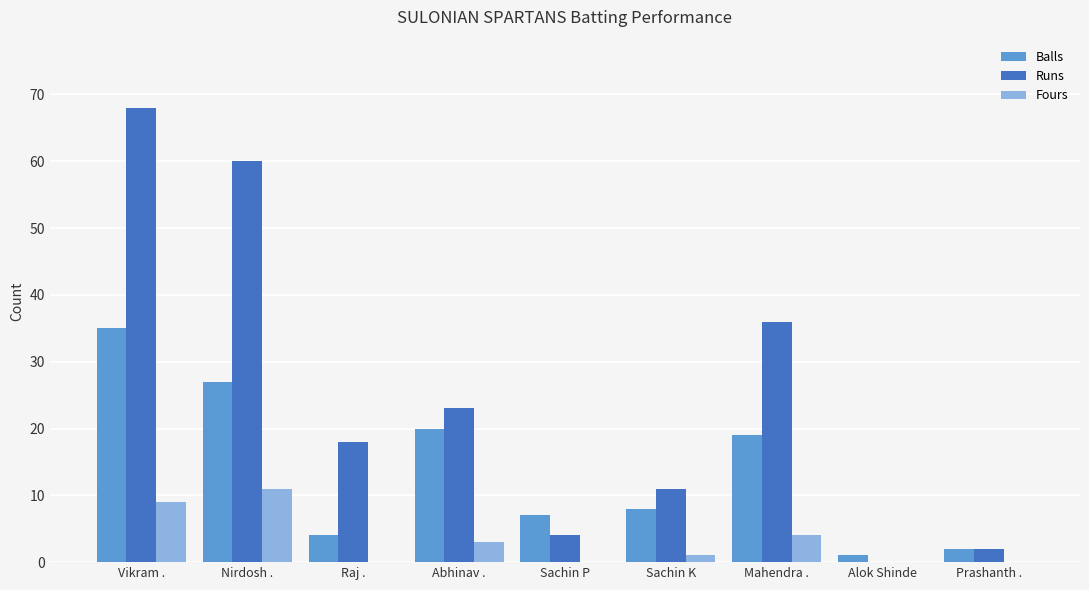

Which series changed the most between Sachin K and Prashanth .?

Runs